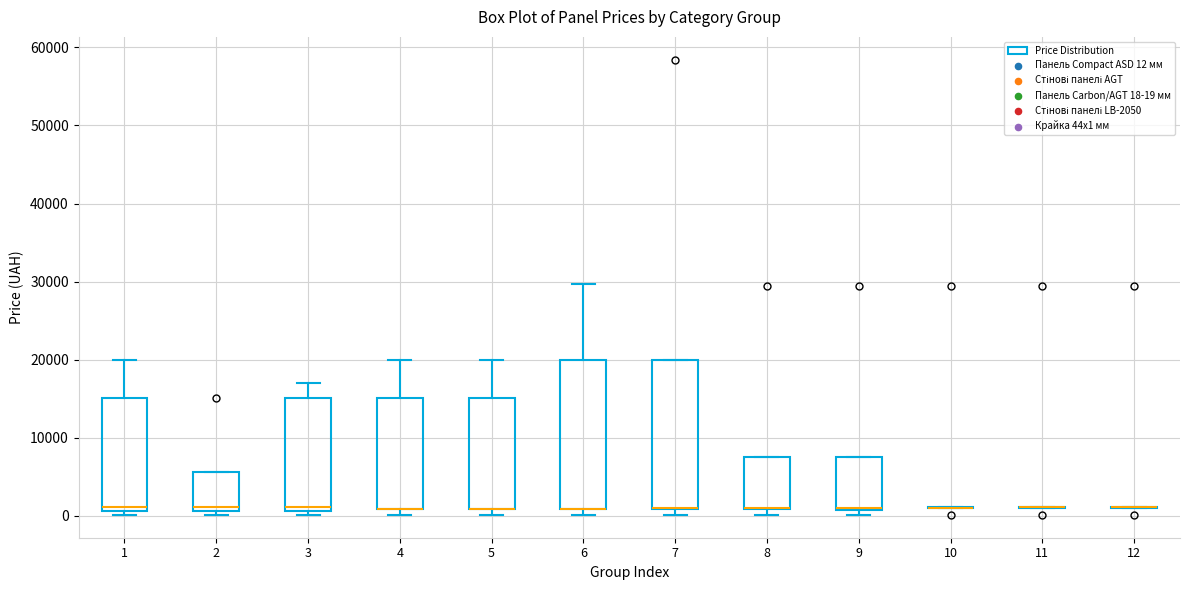

Reading left to right, read every box against the y-axis: the position of its median line, the range the box covers, and the ends of its whiskers. The values are not printed on the chart, so give them approximately, as read against the axis.

1: median 1000 (just above the box's lower edge), box 1000 to 15000, whiskers 0 to 20000
2: median 1000 (just above the box's lower edge), box 1000 to 6000, whiskers 0 to 6000
3: median 1000 (just above the box's lower edge), box 1000 to 15000, whiskers 0 to 17000
4: median 1000 (drawn on the box's lower edge), box 1000 to 15000, whiskers 0 to 20000
5: median 1000 (drawn on the box's lower edge), box 1000 to 15000, whiskers 0 to 20000
6: median 1000 (drawn on the box's lower edge), box 1000 to 20000, whiskers 0 to 30000
7: median 1000 (drawn on the box's lower edge), box 1000 to 20000, whiskers 0 to 20000
8: median 1000 (drawn on the box's lower edge), box 1000 to 8000, whiskers 0 to 8000
9: median 1000 (drawn on the box's lower edge), box 1000 to 8000, whiskers 0 to 8000
10: box collapsed to a line at 1000, whiskers 1000 to 1000
11: box collapsed to a line at 1000, whiskers 1000 to 1000
12: box collapsed to a line at 1000, whiskers 1000 to 1000